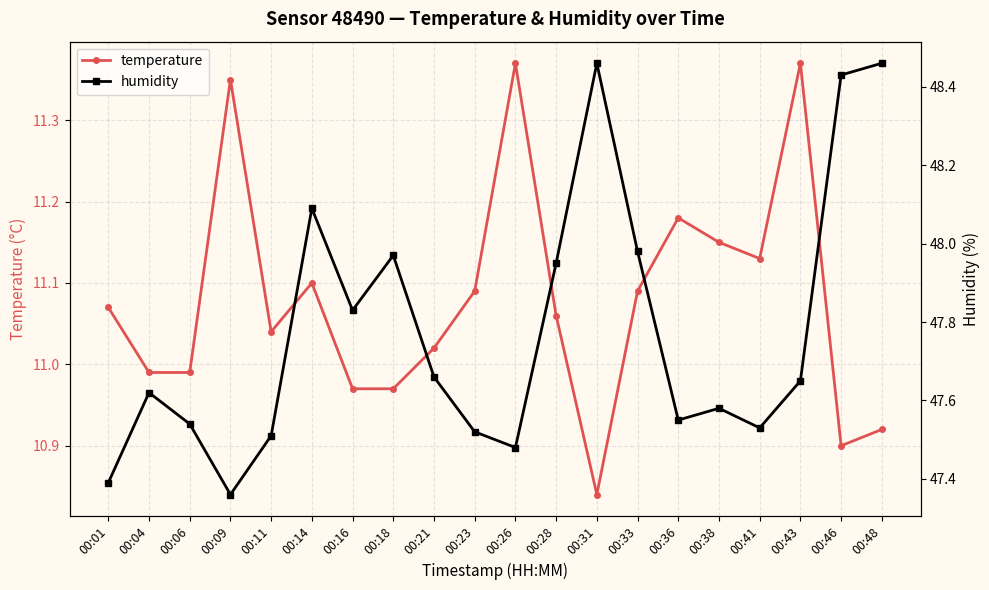

What is the average value of the humidity series?

47.8